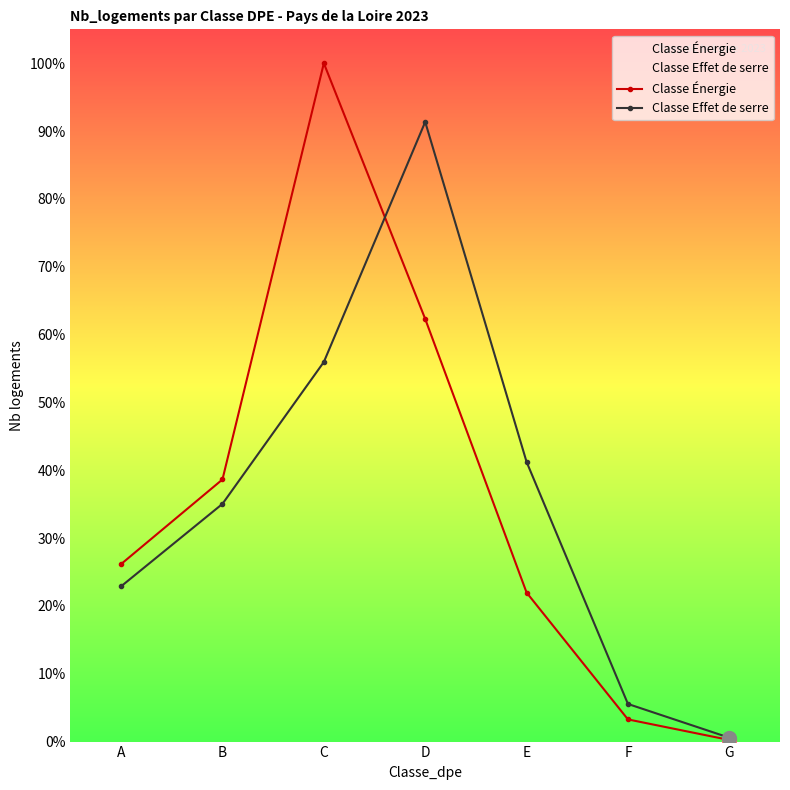

The Classe Effet de serre series shows 18324 at A. True or false?

True